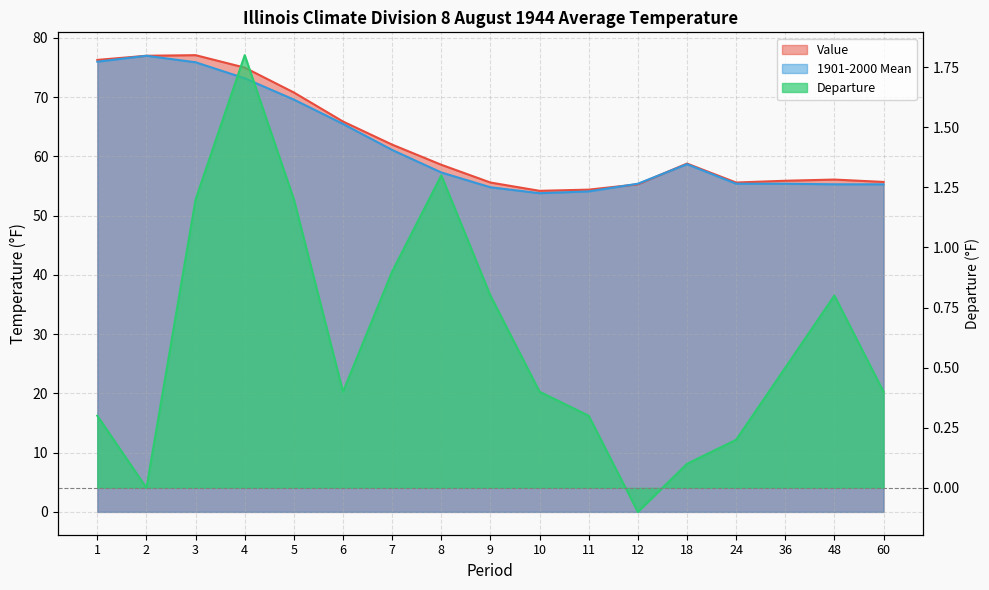

At which category does the chart reach its peak across all series?

3